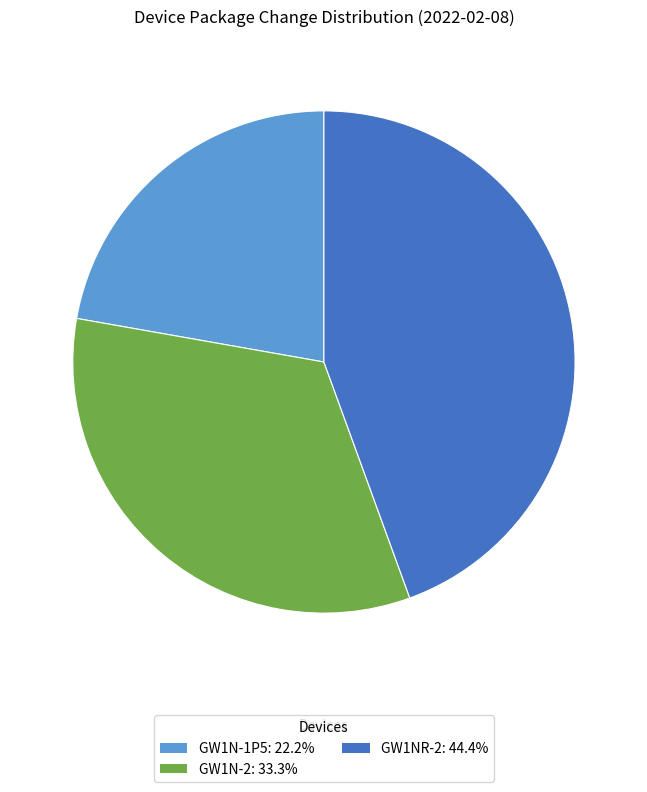

Does any single category account for the majority?

No